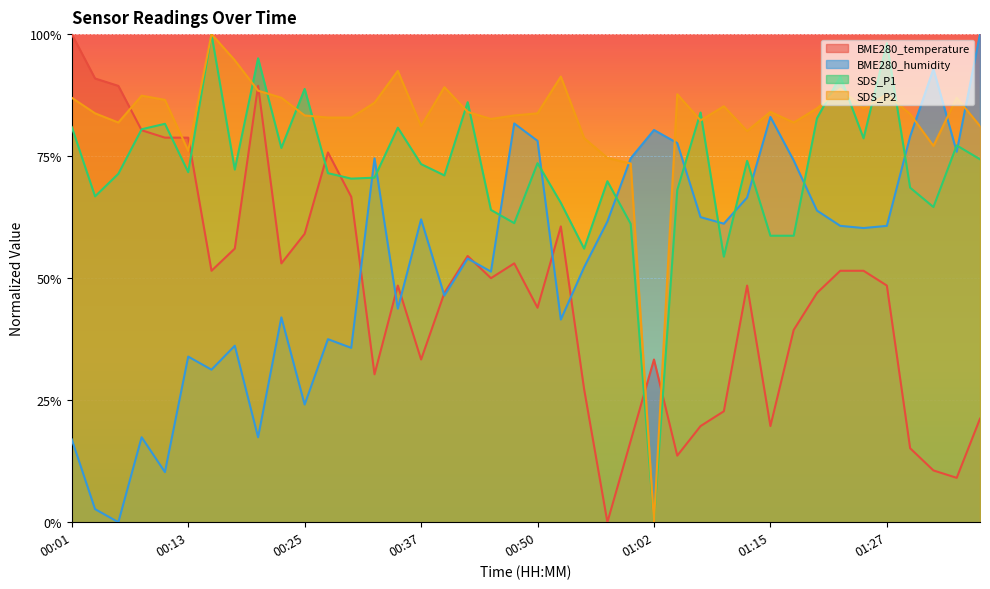

What is the average value of the BME280_temperature series?

47.2